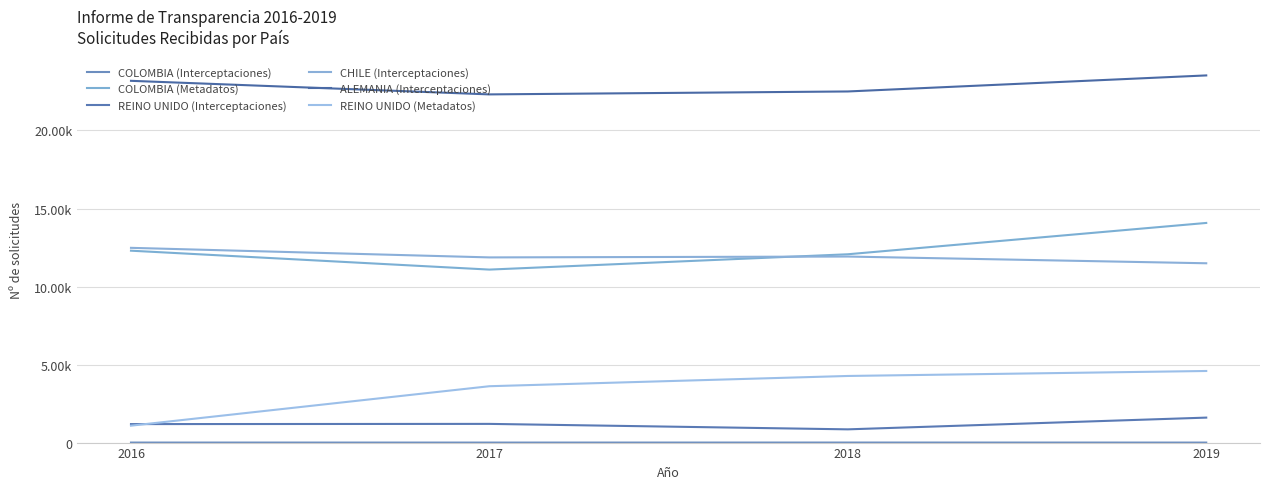

Reading left to right, what are all the values shown in this chart?

COLOMBIA (Interceptaciones): 2016=1	2017=0	2018=2	2019=0
COLOMBIA (Metadatos): 2016=12297	2017=11086	2018=12068	2019=14075
REINO UNIDO (Interceptaciones): 2016=1185	2017=1198	2018=848	2019=1600
CHILE (Interceptaciones): 2016=12480	2017=11867	2018=11922	2019=11491
ALEMANIA (Interceptaciones): 2016=23183	2017=22313	2018=22501	2019=23529
REINO UNIDO (Metadatos): 2016=1084	2017=3612	2018=4269	2019=4588